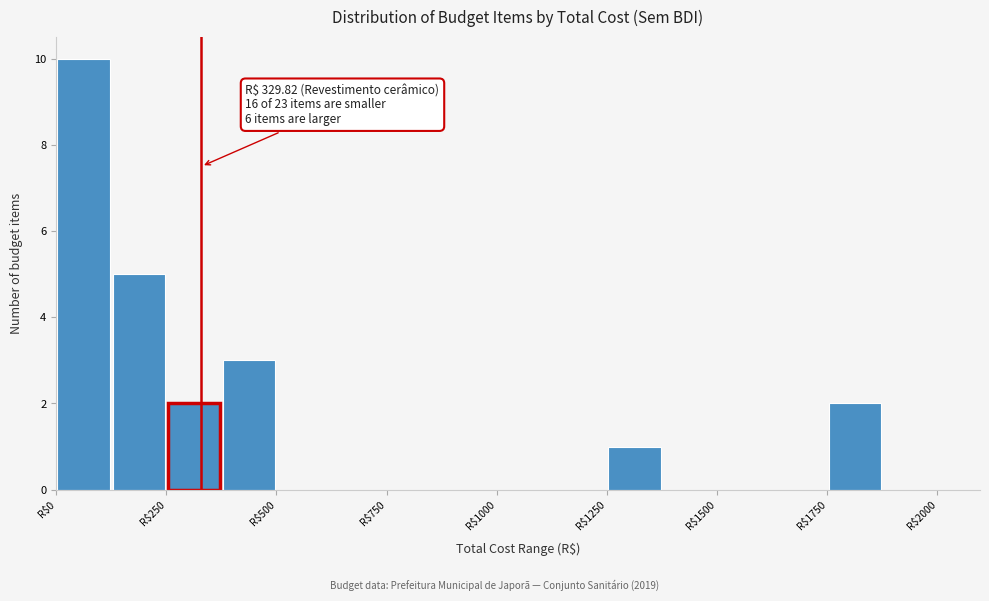

Read against the x-axis, roughly where is the centre of the tallest bar?

50